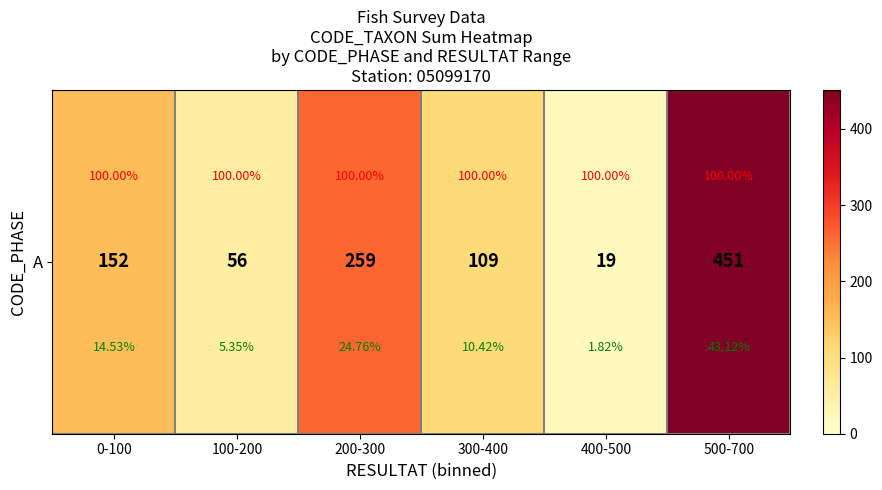

Which category has the highest value across all series?

500-700